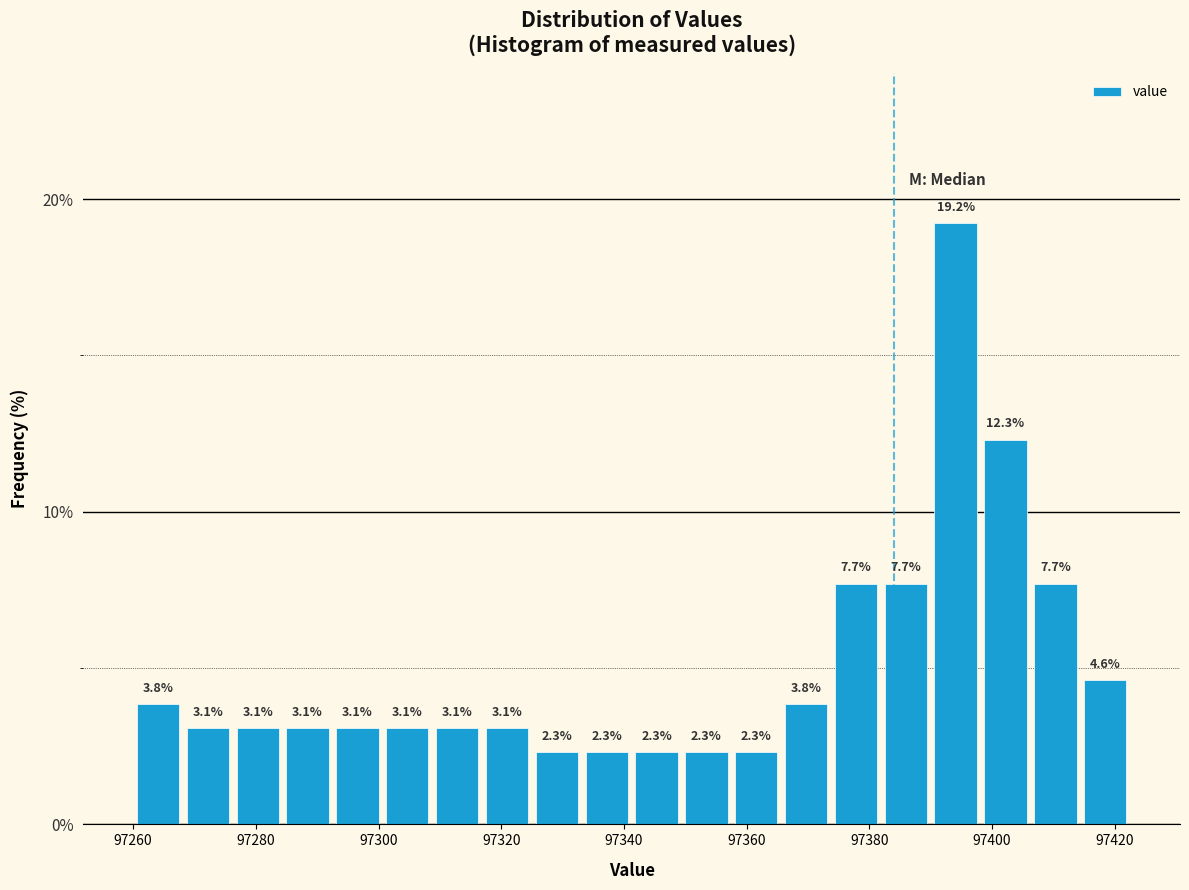

Reading left to right, list every bar in this chart as the range it spans on the x-axis followed by its height. The bar edges are not printed on the chart, so give them approximately, as read against the axis.

97260 to 97268: 3.8
97268 to 97276: 3.1
97276 to 97284: 3.1
97284 to 97292: 3.1
97292 to 97300: 3.1
97300 to 97308: 3.1
97308 to 97316: 3.1
97316 to 97326: 3.1
97326 to 97334: 2.3
97334 to 97342: 2.3
97342 to 97350: 2.3
97350 to 97358: 2.3
97358 to 97366: 2.3
97366 to 97374: 3.8
97374 to 97382: 7.7
97382 to 97390: 7.7
97390 to 97398: 19.2
97398 to 97406: 12.3
97406 to 97414: 7.7
97414 to 97422: 4.6